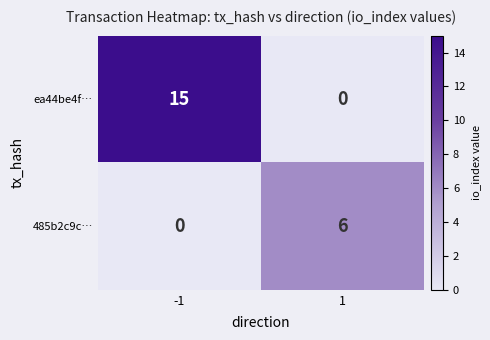

Read the 485b2c9c… value at 1.

6